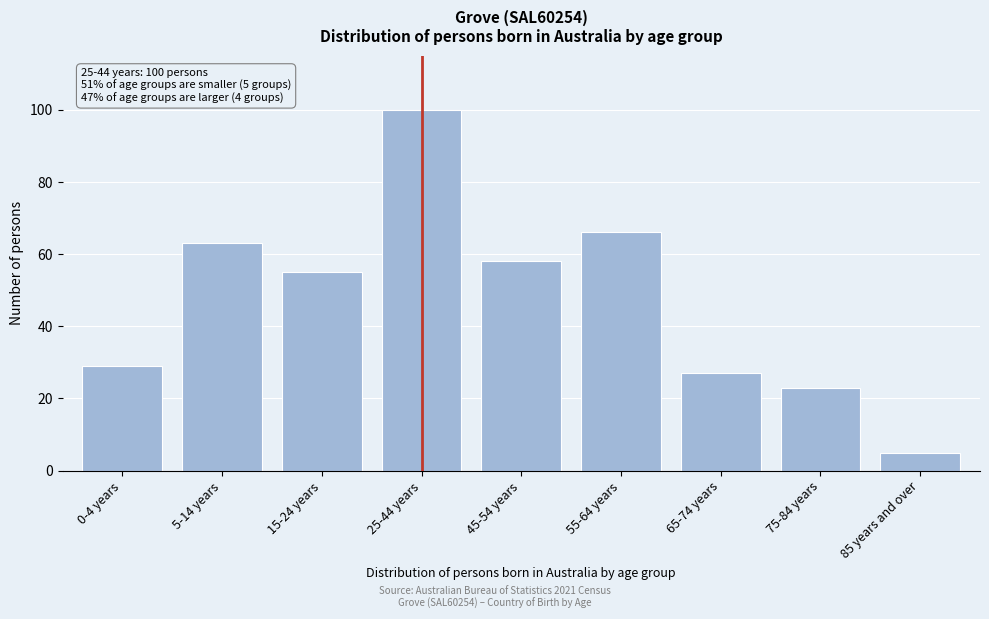

Reading left to right, extract all data points from this chart.

29	63	55	100	58	66	27	23	5